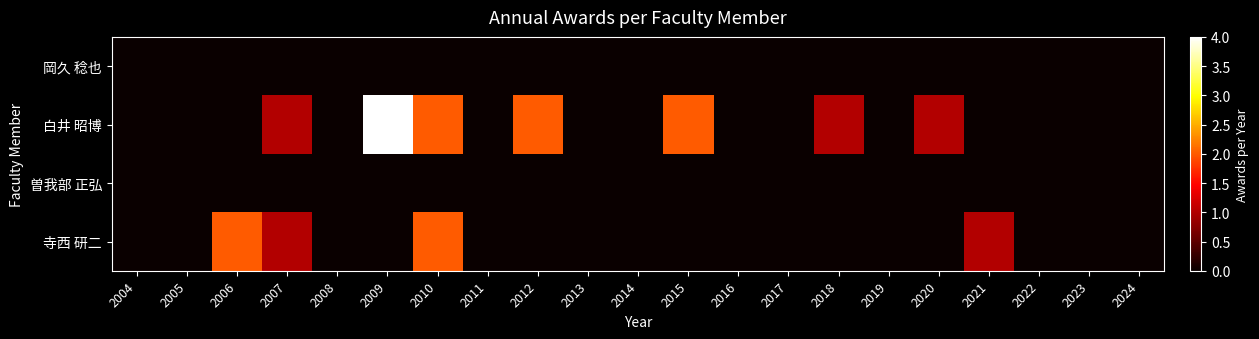

Reading left to right, transcribe all the data shown in this chart.

岡久 稔也: 2004=0	2005=0	2006=0	2007=0	2008=0	2009=0	2010=0	2011=0	2012=0	2013=0	2014=0	2015=0	2016=0	2017=0	2018=0	2019=0	2020=0	2021=0	2022=0	2023=0	2024=0
白井 昭博: 2004=0	2005=0	2006=0	2007=1	2008=0	2009=4	2010=2	2011=0	2012=2	2013=0	2014=0	2015=2	2016=0	2017=0	2018=1	2019=0	2020=1	2021=0	2022=0	2023=0	2024=0
曽我部 正弘: 2004=0	2005=0	2006=0	2007=0	2008=0	2009=0	2010=0	2011=0	2012=0	2013=0	2014=0	2015=0	2016=0	2017=0	2018=0	2019=0	2020=0	2021=0	2022=0	2023=0	2024=0
寺西 研二: 2004=0	2005=0	2006=2	2007=1	2008=0	2009=0	2010=2	2011=0	2012=0	2013=0	2014=0	2015=0	2016=0	2017=0	2018=0	2019=0	2020=0	2021=1	2022=0	2023=0	2024=0